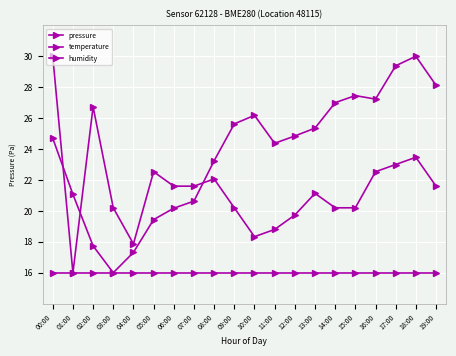

What is the label of the 5th point from the right?

15:00